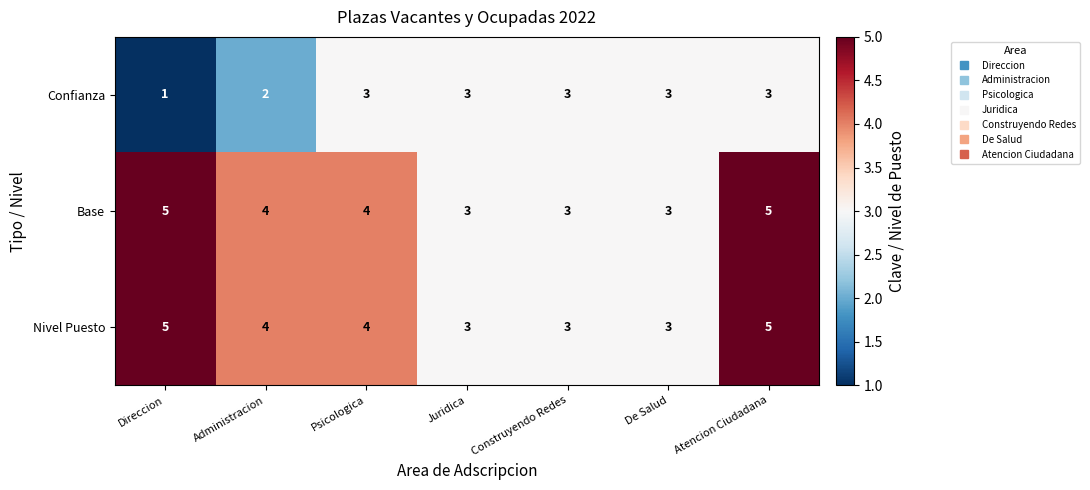

How many Base values are between 3 and 5?

7